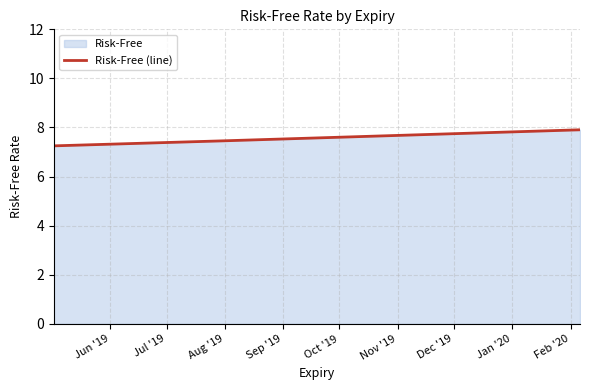

What is the minimum value shown in the chart?

7.3